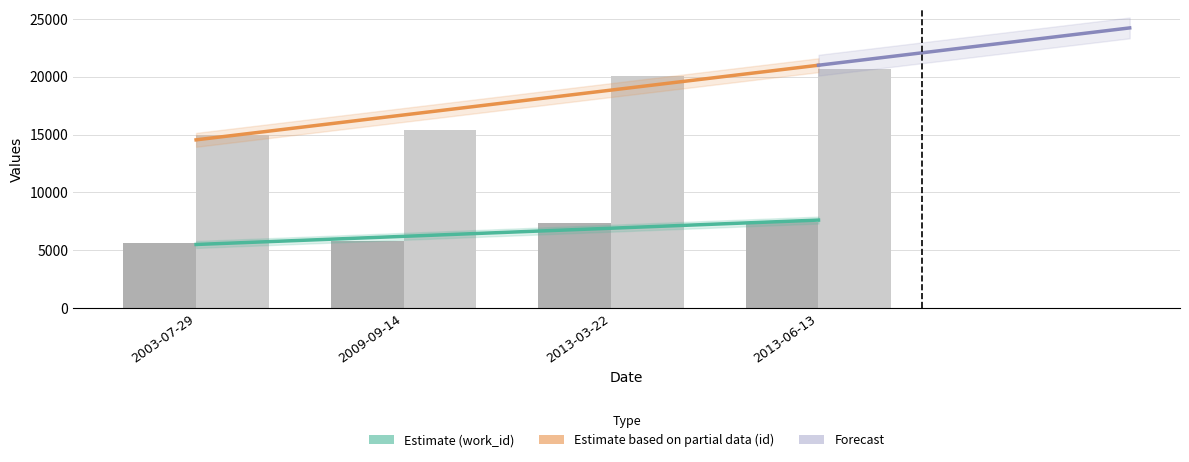

Rank the series at 2013-03-22 from highest to lowest value.

id, work_id